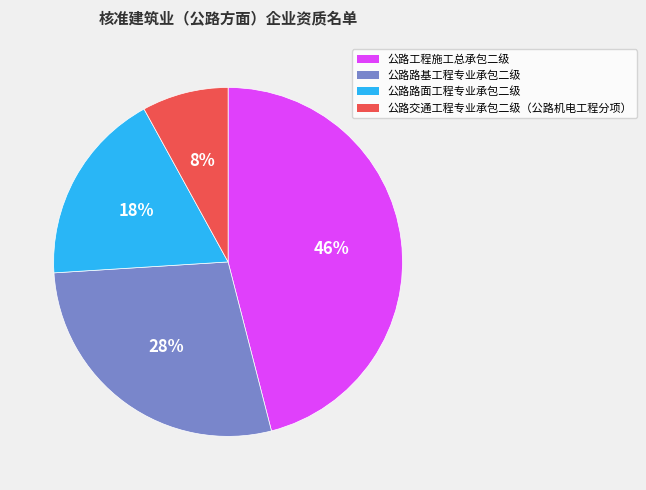

Which slice is the largest?

公路工程施工总承包二级